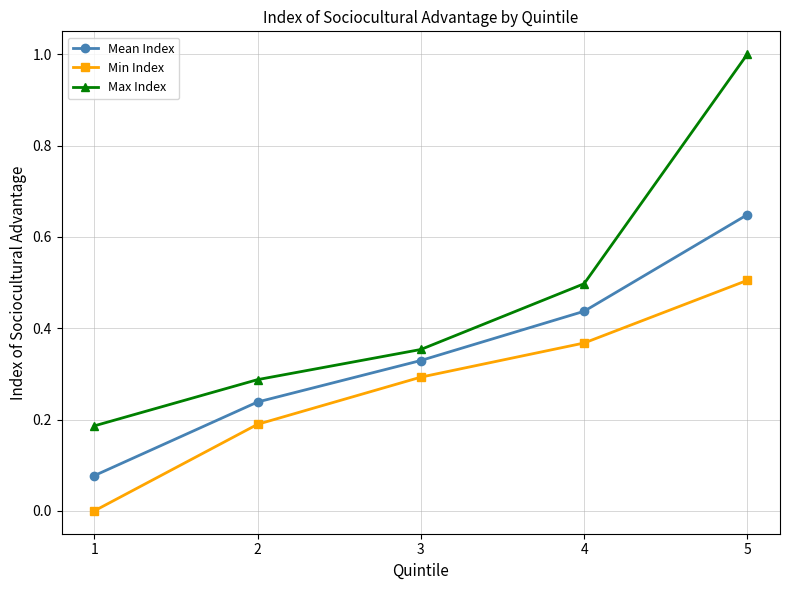

True or false: Mean Index and Max Index cross at least once.

False